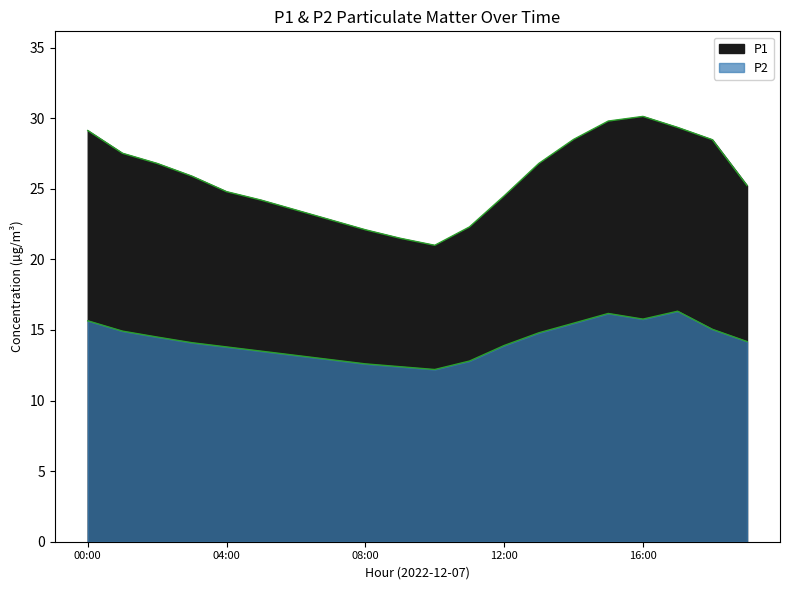

Reading left to right, list all the values displayed in this chart.

P1: 29.1	27.5	26.8	25.9	24.8	24.2	23.5	22.8	22.1	21.5	21.0	22.3	24.5	26.8	28.5	29.8	30.1	29.4	28.5	25.2
P2: 15.7	14.9	14.5	14.1	13.8	13.5	13.2	12.9	12.6	12.4	12.2	12.8	13.9	14.8	15.5	16.2	15.8	16.3	15.1	14.2